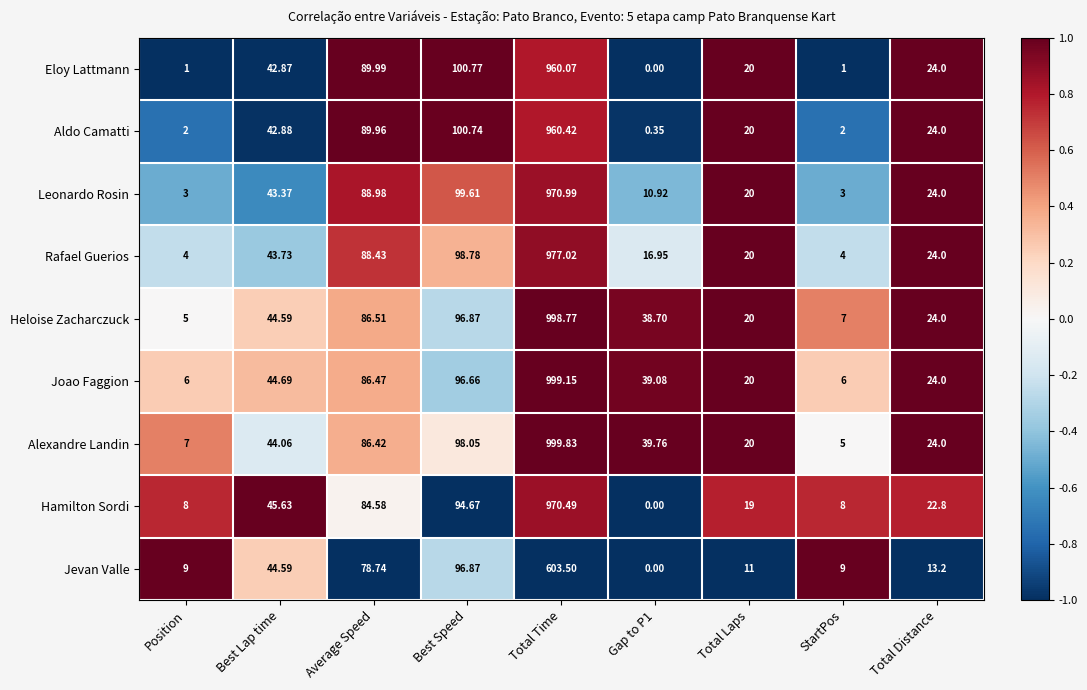

Where is Aldo Camatti nearest to the value 480?

Best Speed